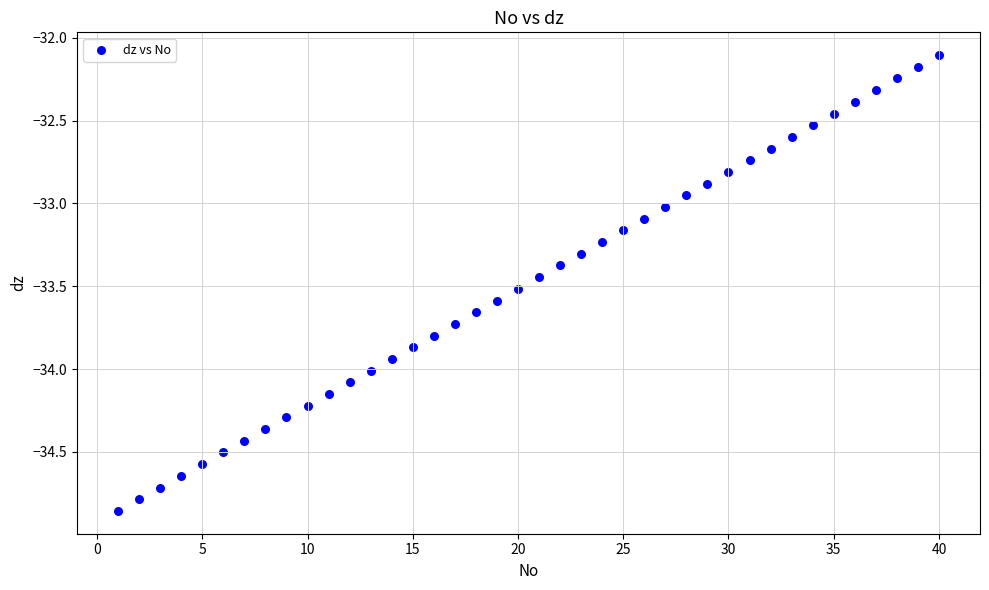

What is the range of X values (max minus min)?

39.0